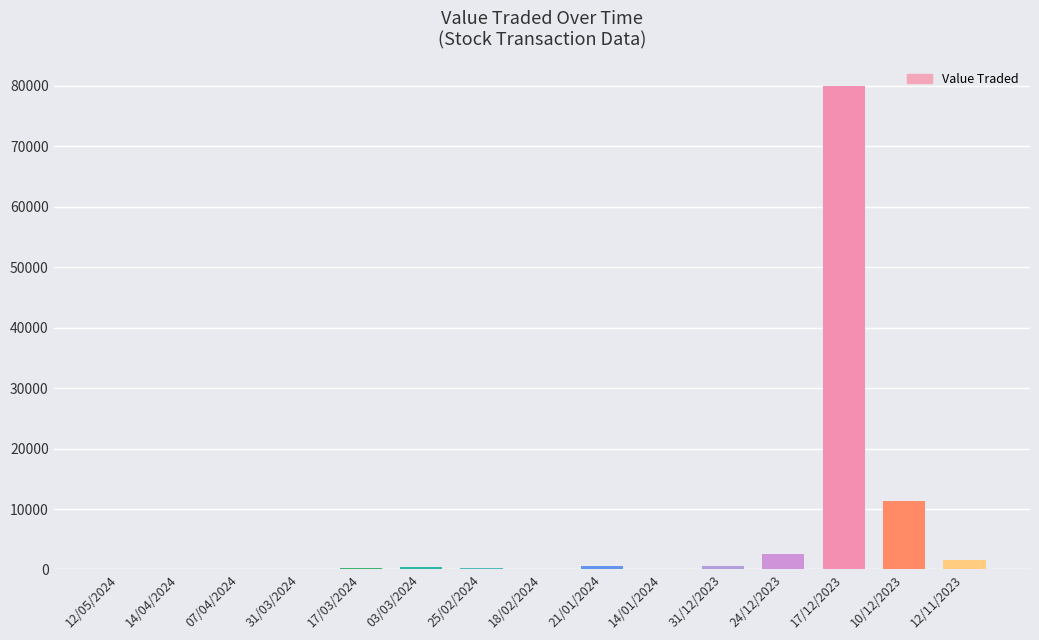

The chart shows a value of 28223 at 17/12/2023. True or false?

False